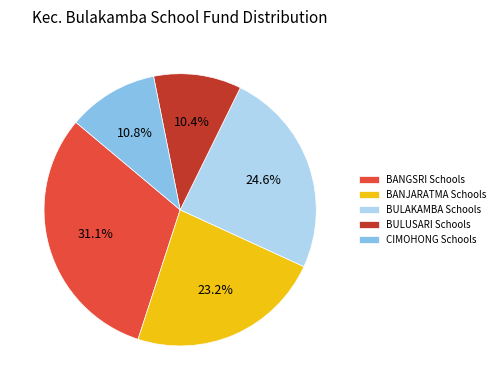

Which has a higher value, BULAKAMBA Schools or BULUSARI Schools?

BULAKAMBA Schools